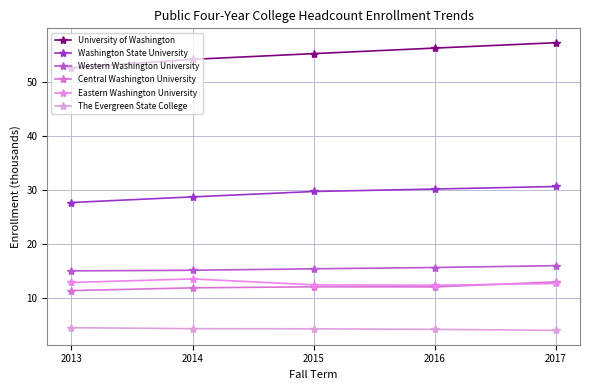

At which category is the sum across all series the highest?

2017